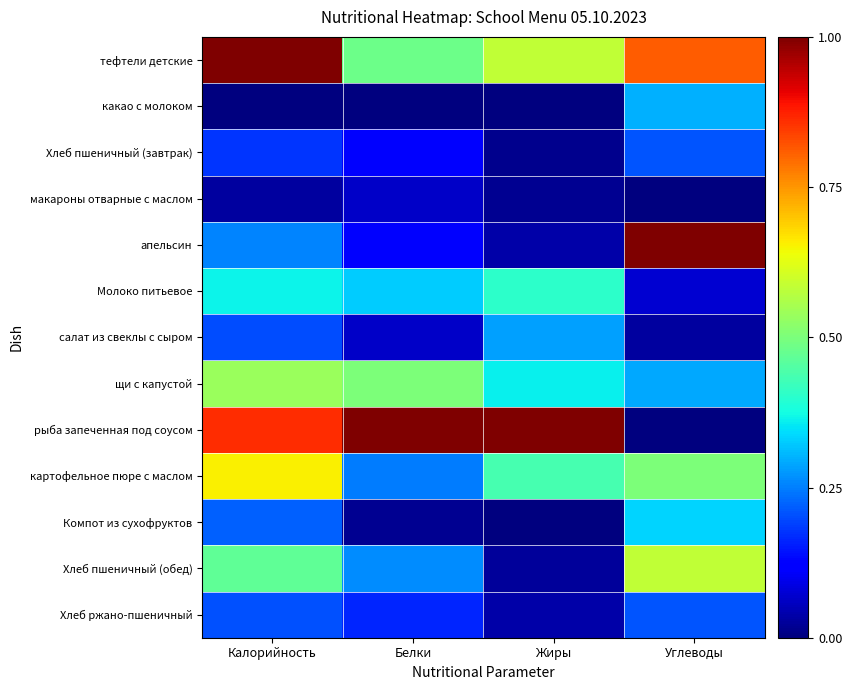

Reading right to left, extract all data points from this chart.

тефтели детские: Углеводы=0.8	Жиры=0.6	Белки=0.5	Калорийность=1.0
какао с молоком: Углеводы=0.3	Жиры=0.0	Белки=0.0	Калорийность=0.0
Хлеб пшеничный (завтрак): Углеводы=0.2	Жиры=0.0	Белки=0.1	Калорийность=0.2
макароны отварные с маслом: Углеводы=0.0	Жиры=0.0	Белки=0.1	Калорийность=0.0
апельсин: Углеводы=1.0	Жиры=0.0	Белки=0.1	Калорийность=0.3
Молоко питьевое: Углеводы=0.1	Жиры=0.4	Белки=0.3	Калорийность=0.4
салат из свеклы с сыром: Углеводы=0.0	Жиры=0.3	Белки=0.1	Калорийность=0.2
щи с капустой: Углеводы=0.3	Жиры=0.4	Белки=0.5	Калорийность=0.5
рыба запеченная под соусом: Углеводы=0.0	Жиры=1.0	Белки=1.0	Калорийность=0.9
картофельное пюре с маслом: Углеводы=0.5	Жиры=0.4	Белки=0.2	Калорийность=0.7
Компот из сухофруктов: Углеводы=0.3	Жиры=0.0	Белки=0.0	Калорийность=0.2
Хлеб пшеничный (обед): Углеводы=0.6	Жиры=0.0	Белки=0.3	Калорийность=0.5
Хлеб ржано-пшеничный: Углеводы=0.2	Жиры=0.0	Белки=0.2	Калорийность=0.2